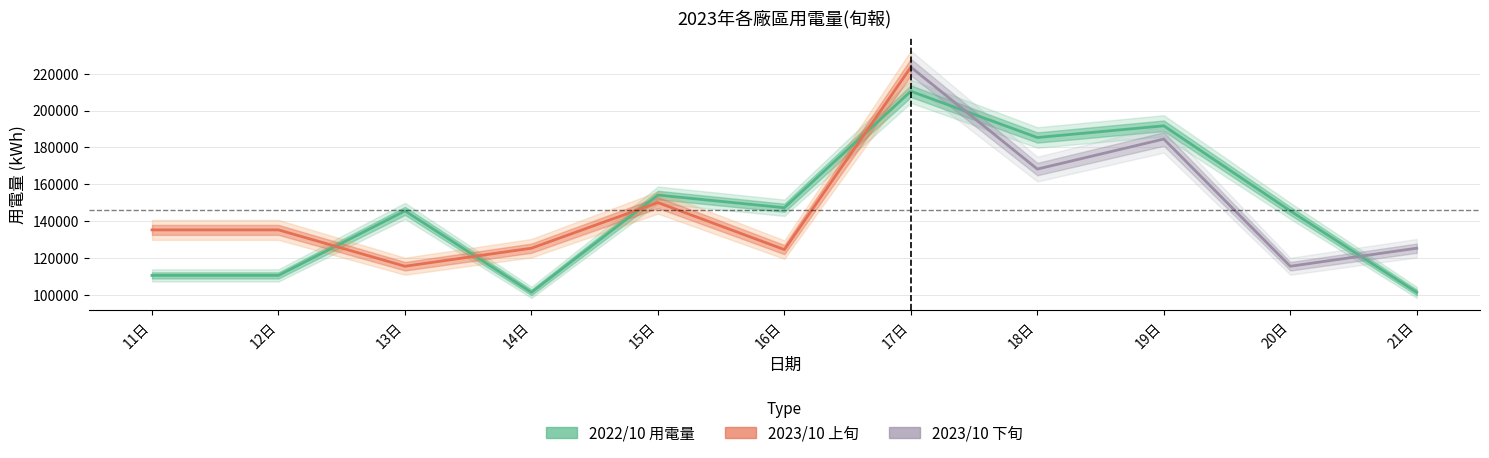

Which has a higher value, 13日 or 18日?

18日